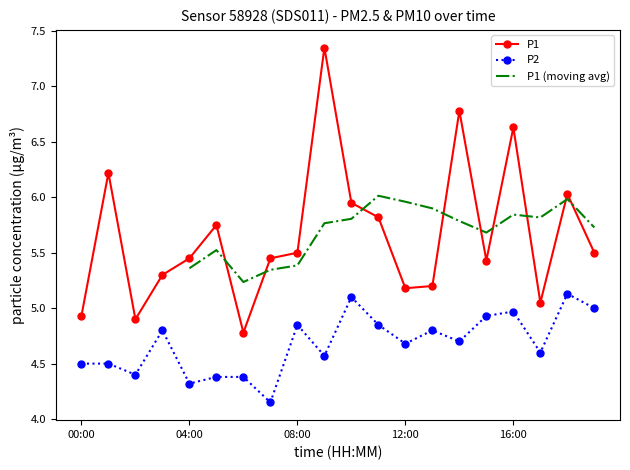

True or false: P2 has more than 1 points higher than both neighbors.

True